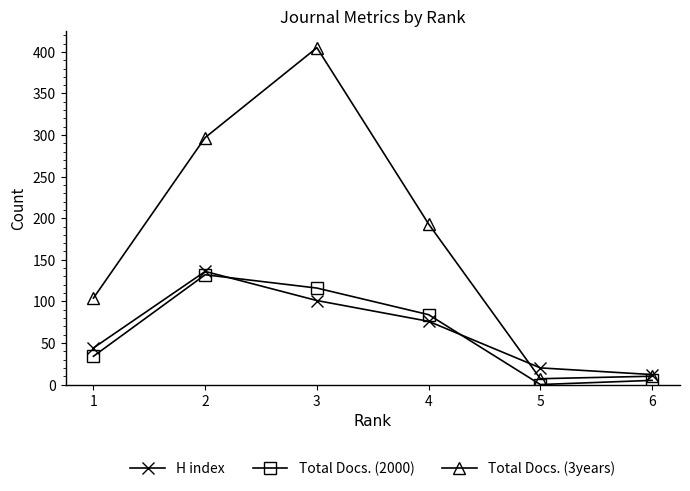

How many data points does each series have?

6